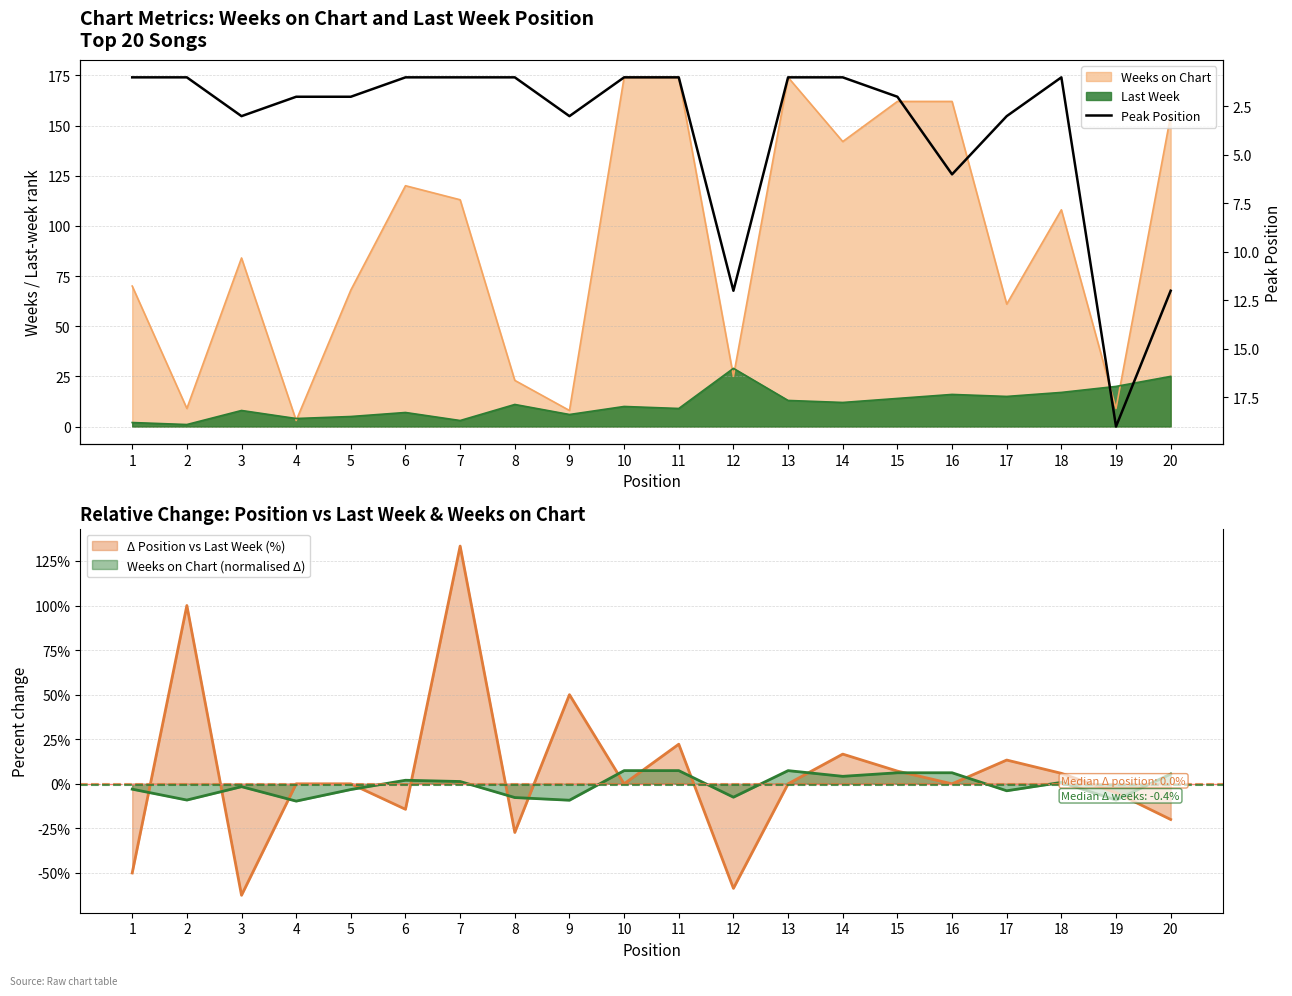

At which category does the data reach its first local valley?

18